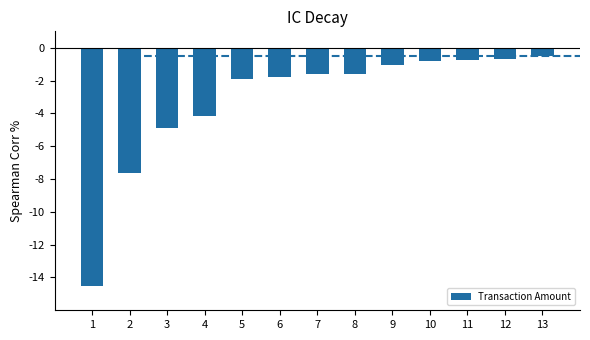

What is the approximate value at 3?

-4.9